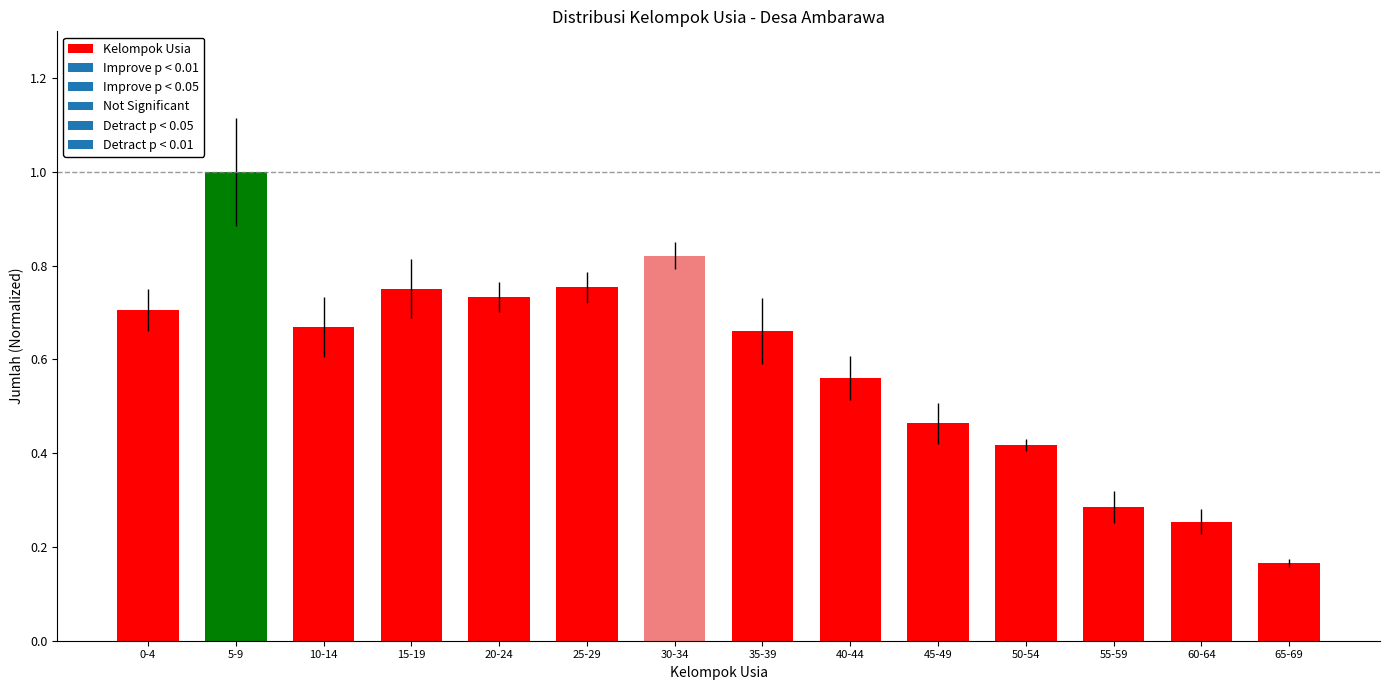

What position from the left is 5-9?

2